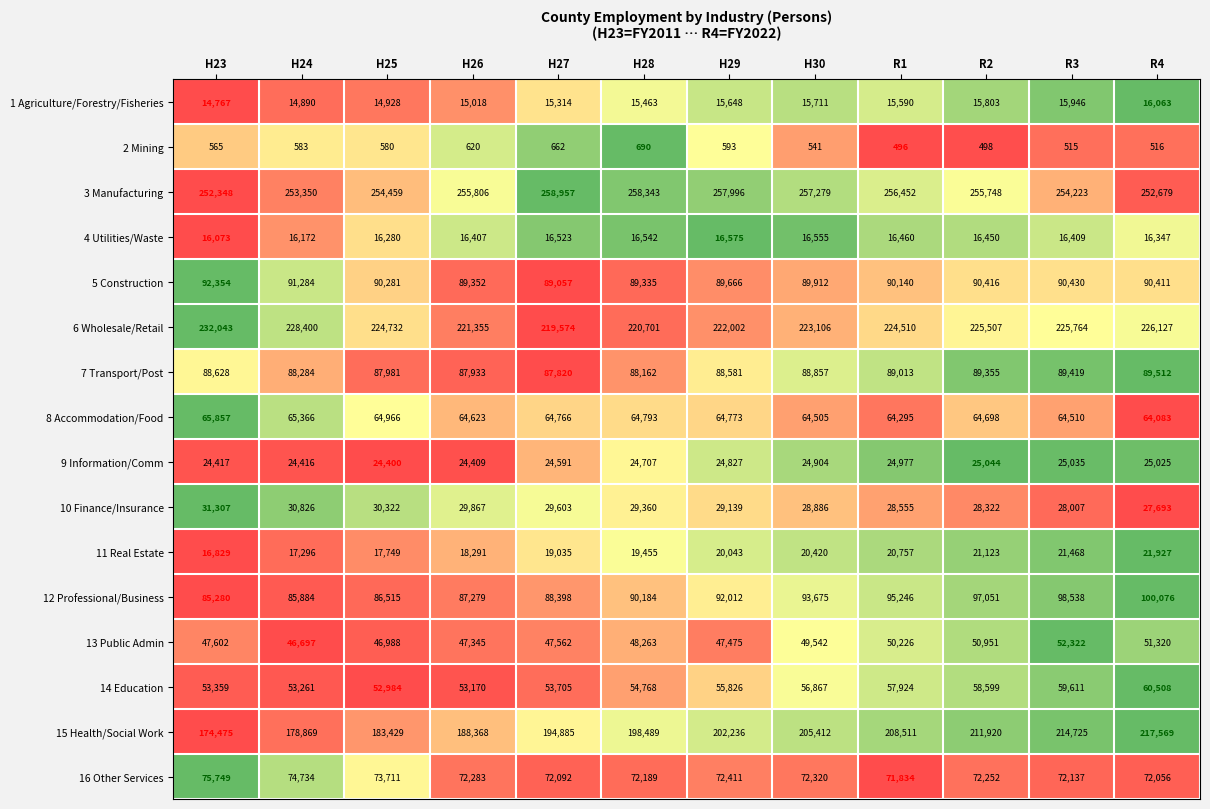

What is the average value of the 5 Construction series?

90220